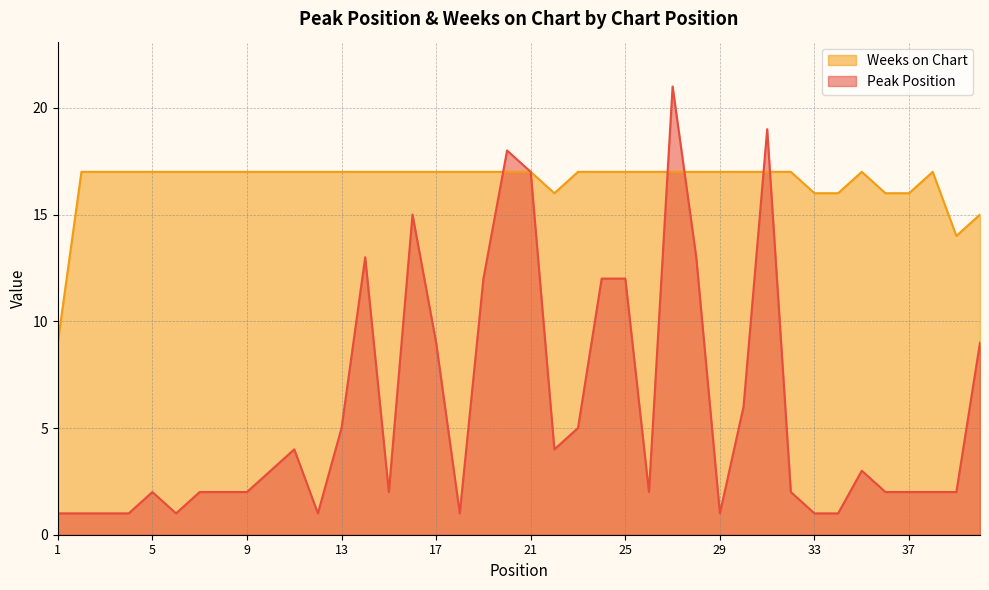

True or false: Weeks on Chart and Peak Position cross at least once.

True